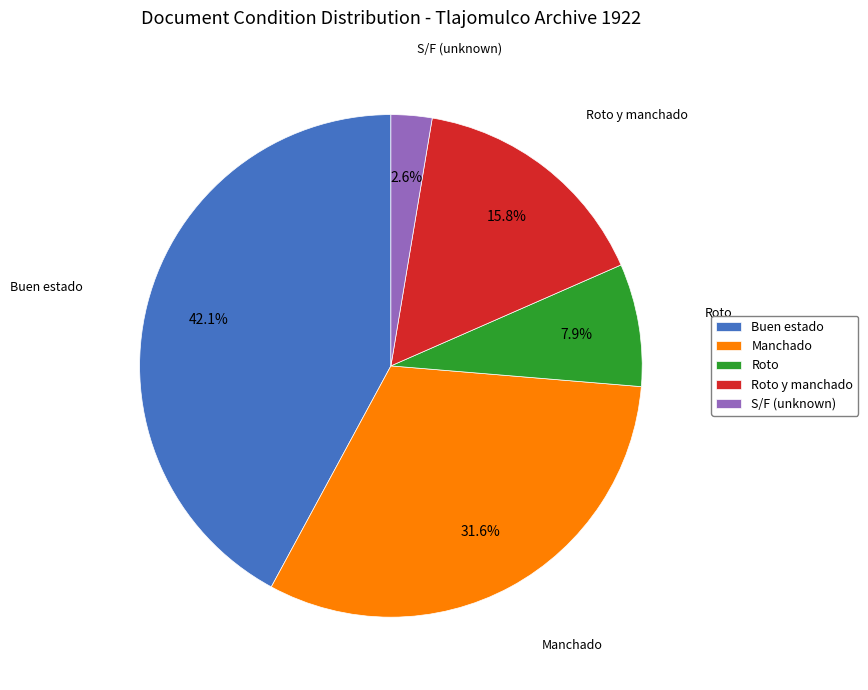

Rank the categories by value from highest to lowest.

Buen estado, Manchado, Roto y manchado, Roto, S/F (unknown)